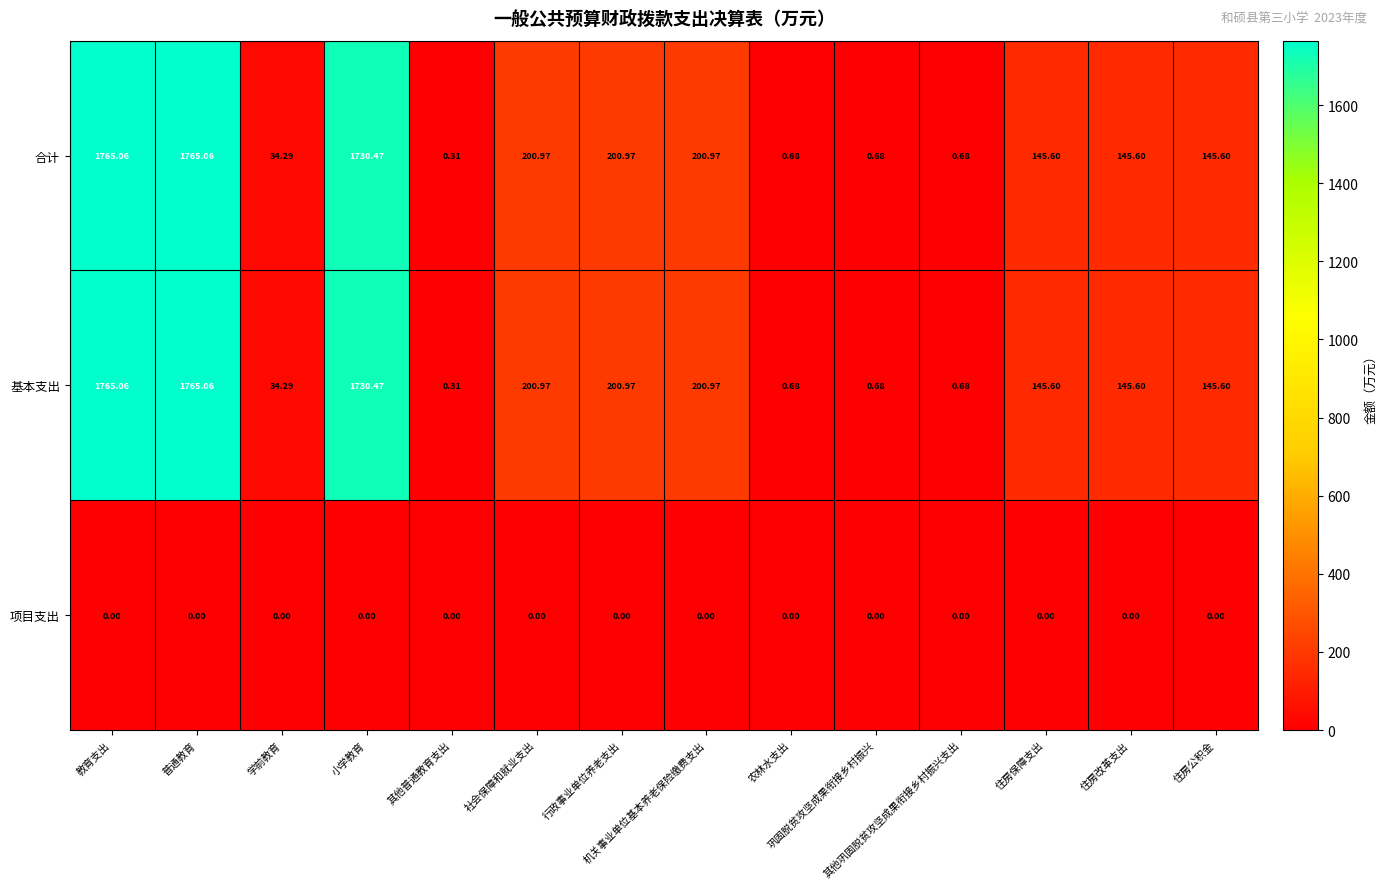

Reading left to right, what are all the values shown in this chart?

合计: 教育支出=1765.1	普通教育=1765.1	学前教育=34.3	小学教育=1730.5	其他普通教育支出=0.3	社会保障和就业支出=201.0	行政事业单位养老支出=201.0	机关事业单位基本养老保险缴费支出=201.0	农林水支出=0.7	巩固脱贫攻坚成果衔接乡村振兴=0.7	其他巩固脱贫攻坚成果衔接乡村振兴支出=0.7	住房保障支出=145.6	住房改革支出=145.6	住房公积金=145.6
基本支出: 教育支出=1765.1	普通教育=1765.1	学前教育=34.3	小学教育=1730.5	其他普通教育支出=0.3	社会保障和就业支出=201.0	行政事业单位养老支出=201.0	机关事业单位基本养老保险缴费支出=201.0	农林水支出=0.7	巩固脱贫攻坚成果衔接乡村振兴=0.7	其他巩固脱贫攻坚成果衔接乡村振兴支出=0.7	住房保障支出=145.6	住房改革支出=145.6	住房公积金=145.6
项目支出: 教育支出=0.0	普通教育=0.0	学前教育=0.0	小学教育=0.0	其他普通教育支出=0.0	社会保障和就业支出=0.0	行政事业单位养老支出=0.0	机关事业单位基本养老保险缴费支出=0.0	农林水支出=0.0	巩固脱贫攻坚成果衔接乡村振兴=0.0	其他巩固脱贫攻坚成果衔接乡村振兴支出=0.0	住房保障支出=0.0	住房改革支出=0.0	住房公积金=0.0